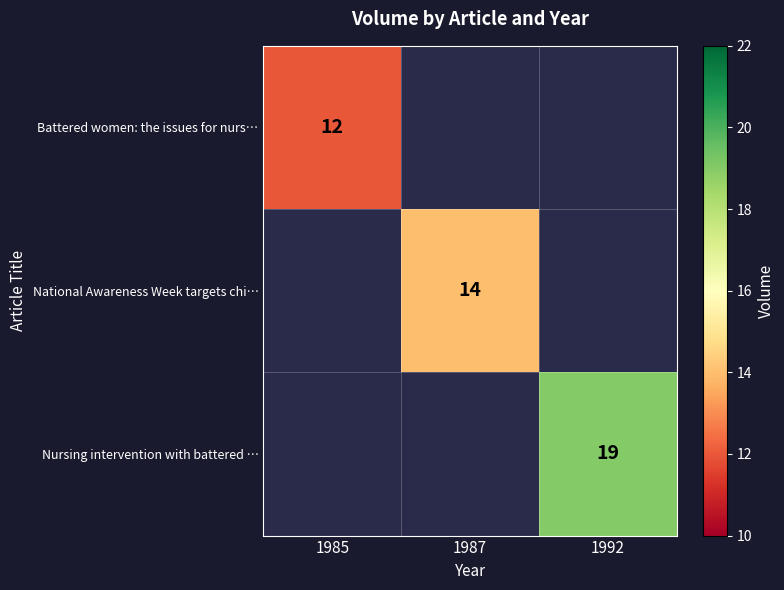

True or false: National Awareness Week targets chi… has a value of 14 at 1987.

True